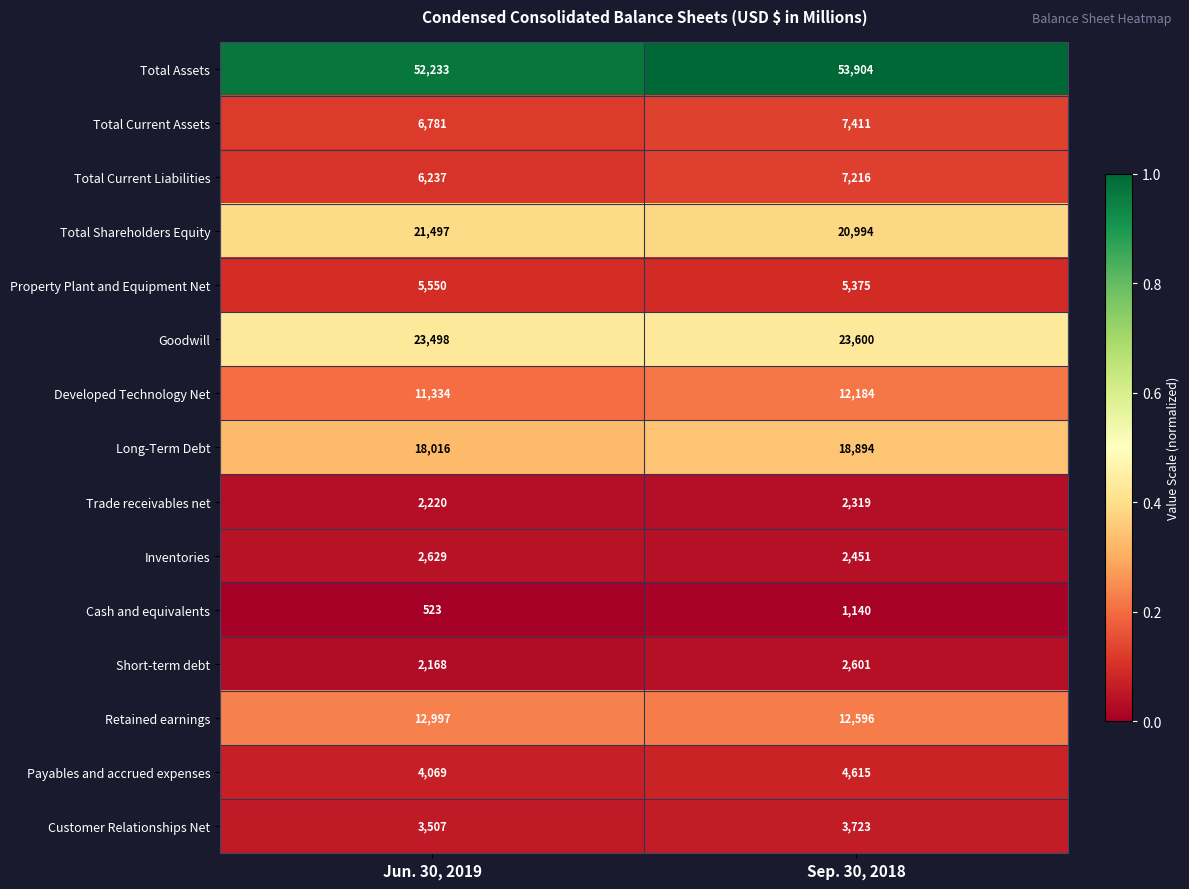

Which series has the largest total across all categories?

Total Assets